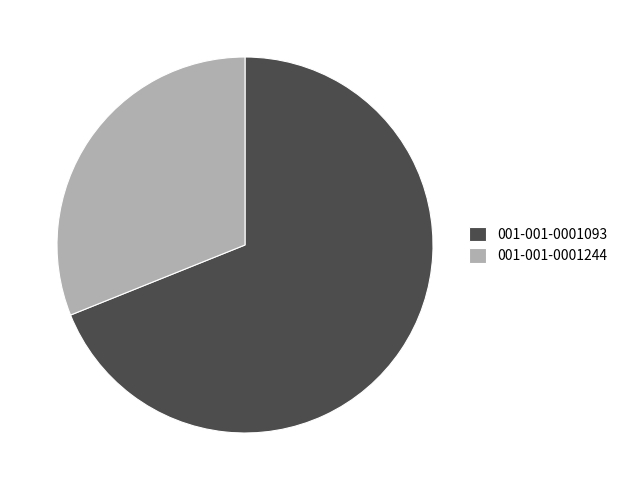

How many slices are in this pie chart?

2